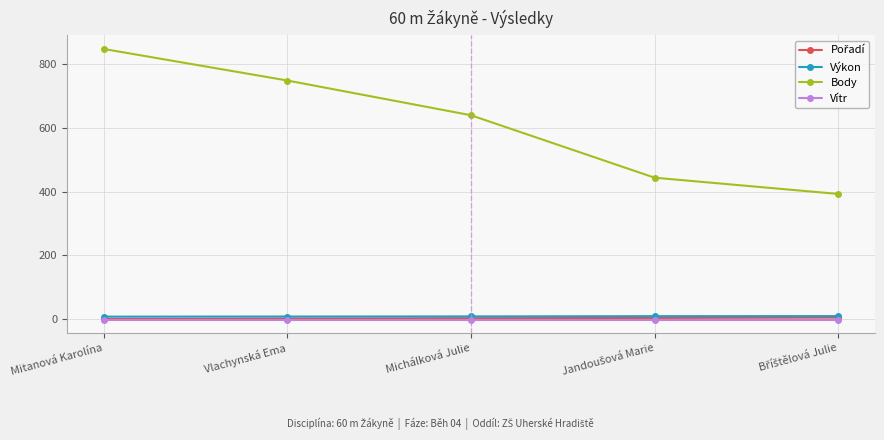

What is the greatest value displayed?

848.0